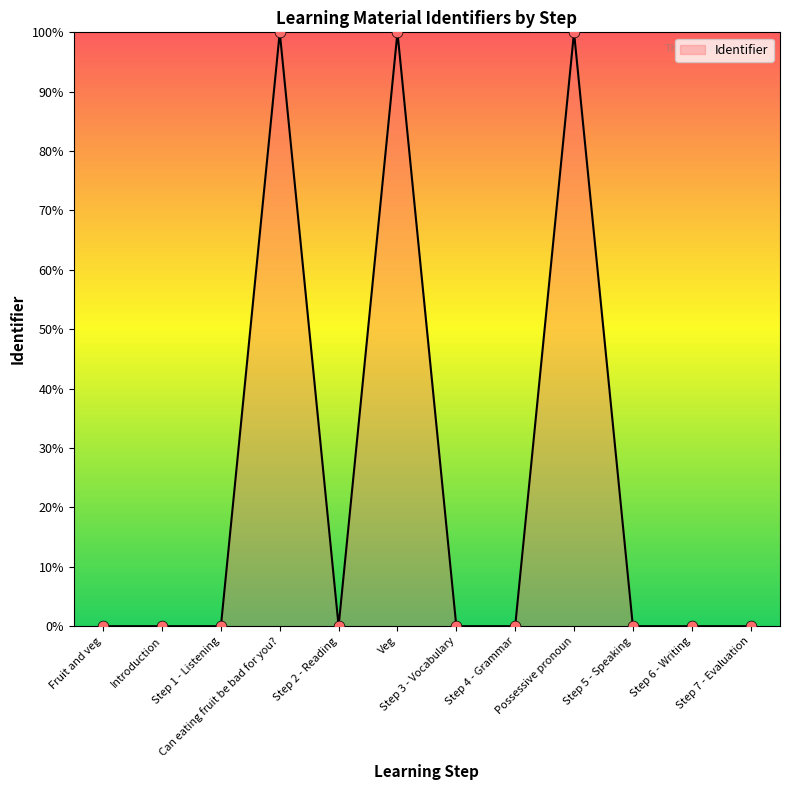

What is the change in value from Possessive pronoun to Step 6 - Writing?

-100.0